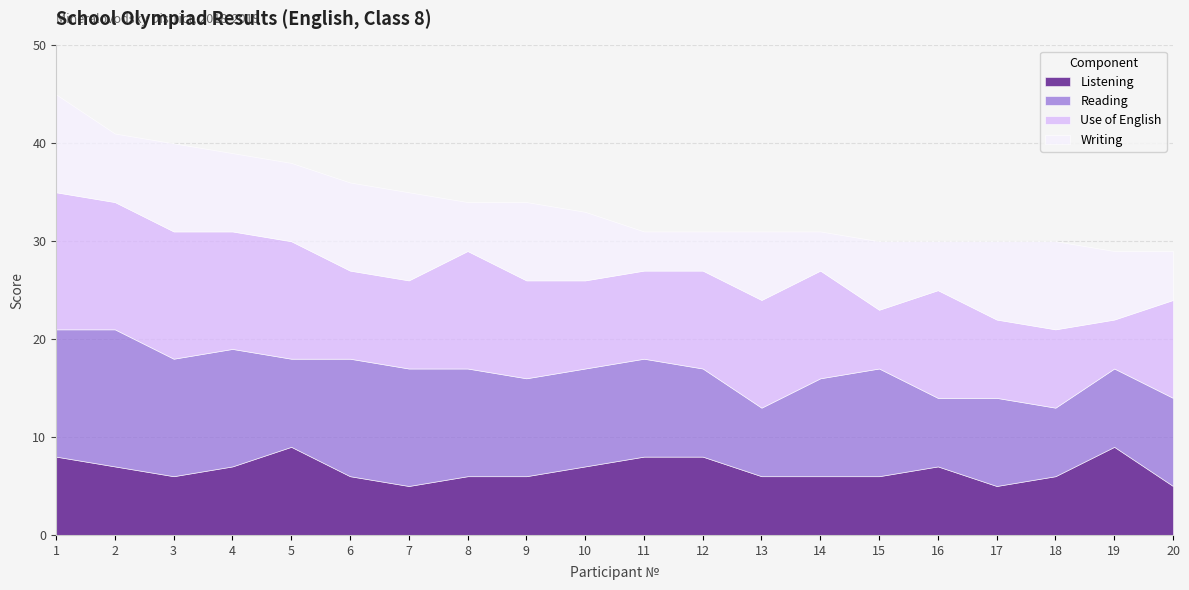

At which category is the sum across all series the highest?

1